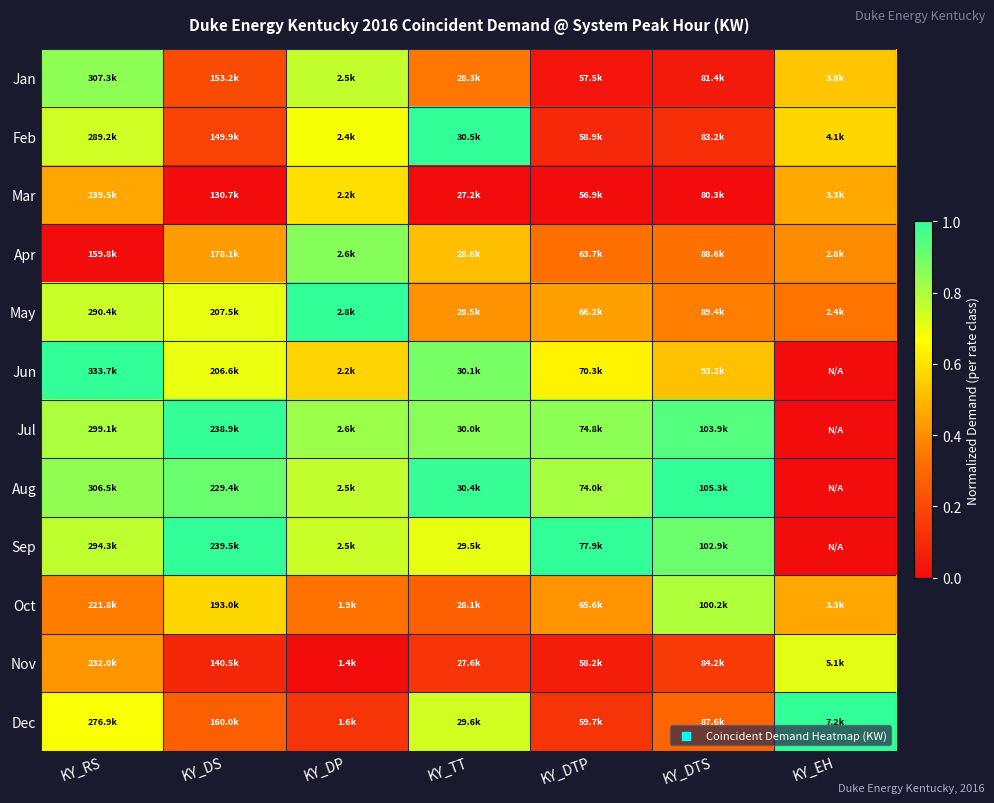

What is the total value across all series at KY_DTP?

4.8